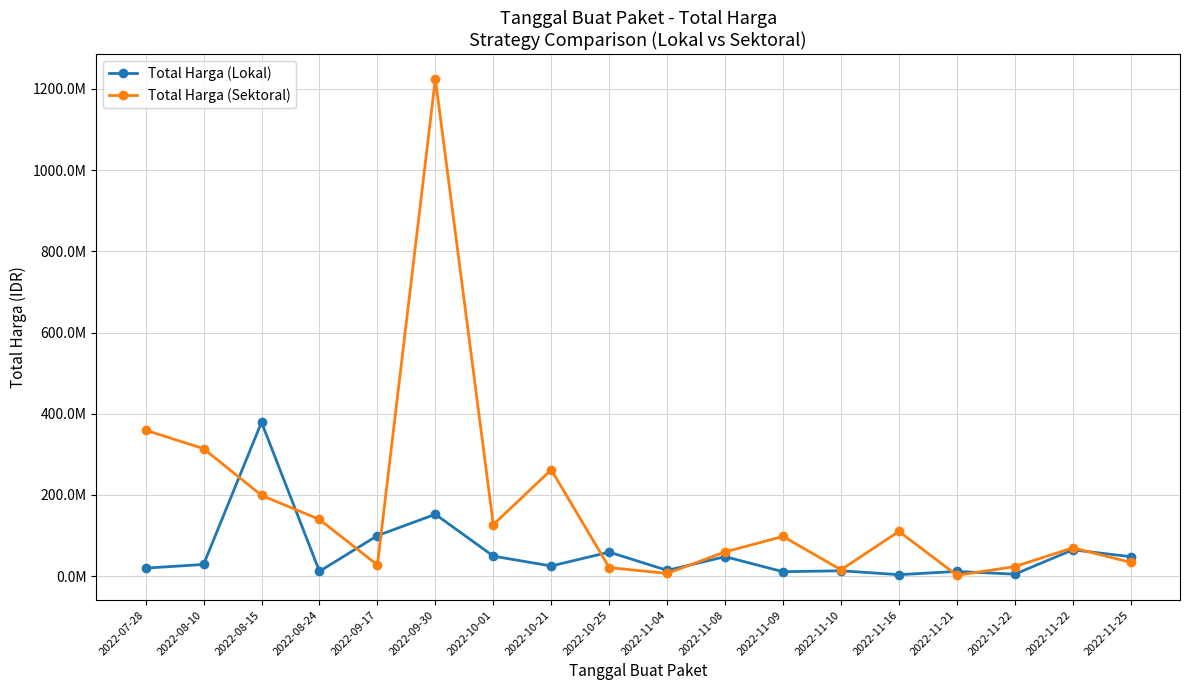

Which series has the largest range (max minus min)?

Total Harga (Sektoral)